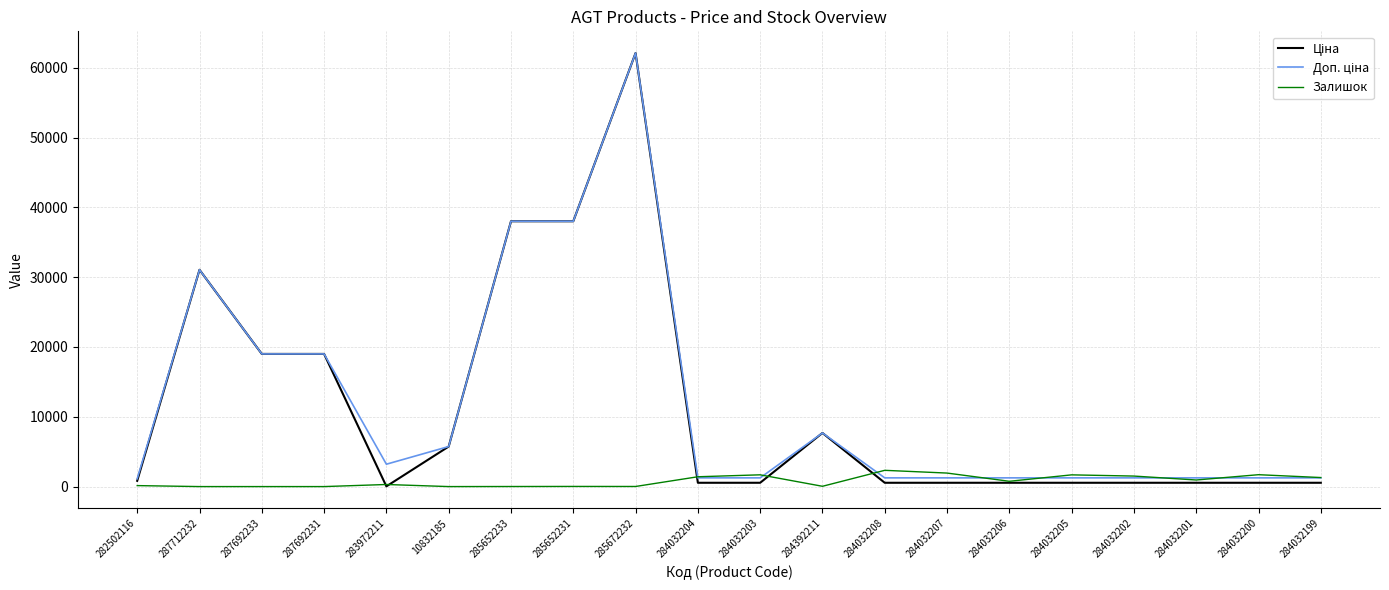

What is the total value across all series at 10832185?

11473.7